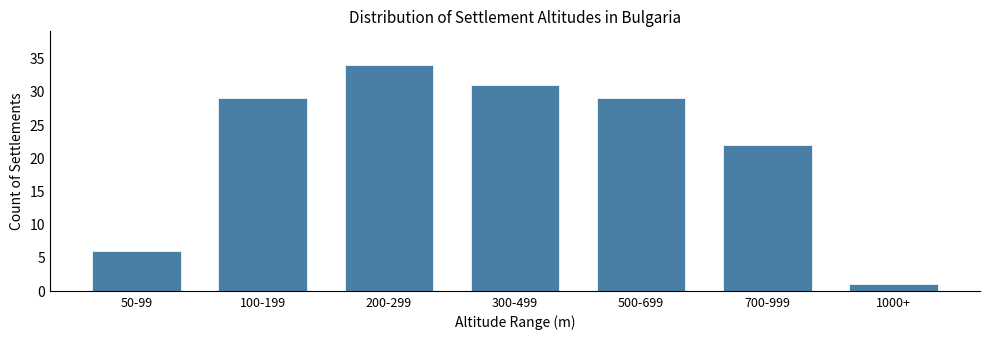

Reading left to right, extract all data points from this chart.

50-99=6	100-199=29	200-299=34	300-499=31	500-699=29	700-999=22	1000+=1